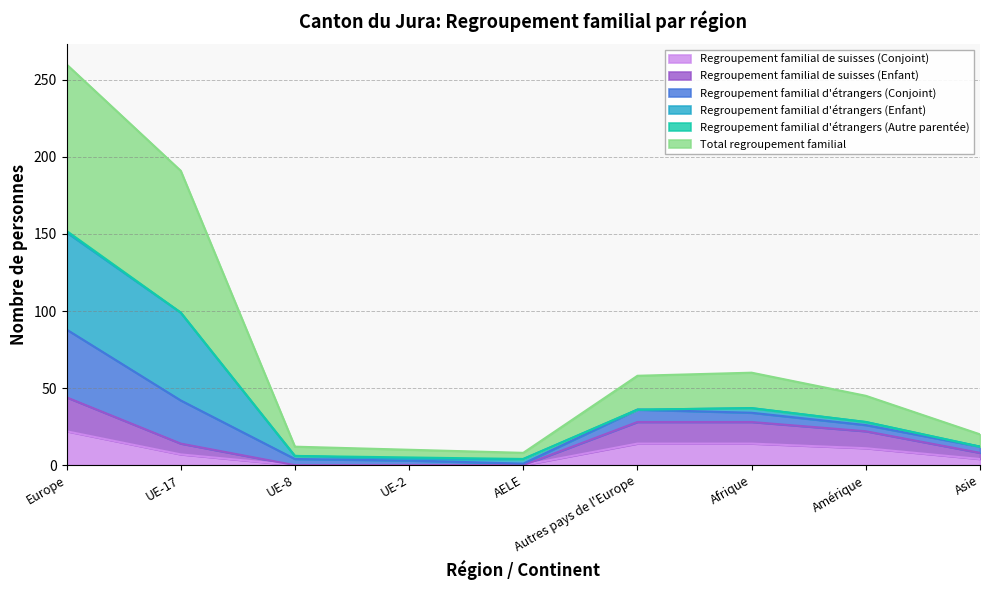

Does the chart display data point markers on the line(s)?

No